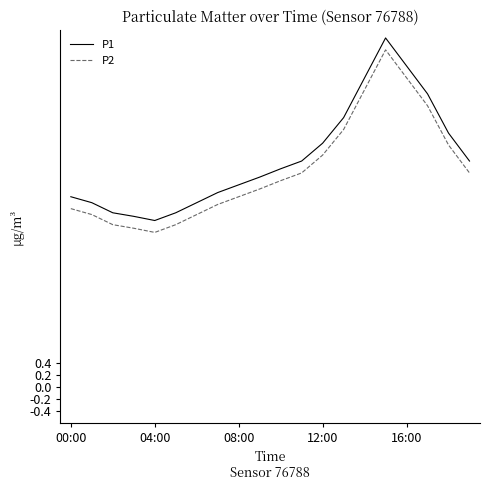

Reading left to right, list all the values displayed in this chart.

P1: 3.2	3.1	2.9	2.9	2.8	2.9	3.1	3.3	3.4	3.5	3.7	3.8	4.1	4.5	5.2	5.9	5.4	4.9	4.3	3.8
P2: 3.0	2.9	2.7	2.7	2.6	2.7	2.9	3.1	3.2	3.3	3.5	3.6	3.9	4.3	5.0	5.7	5.2	4.7	4.1	3.6